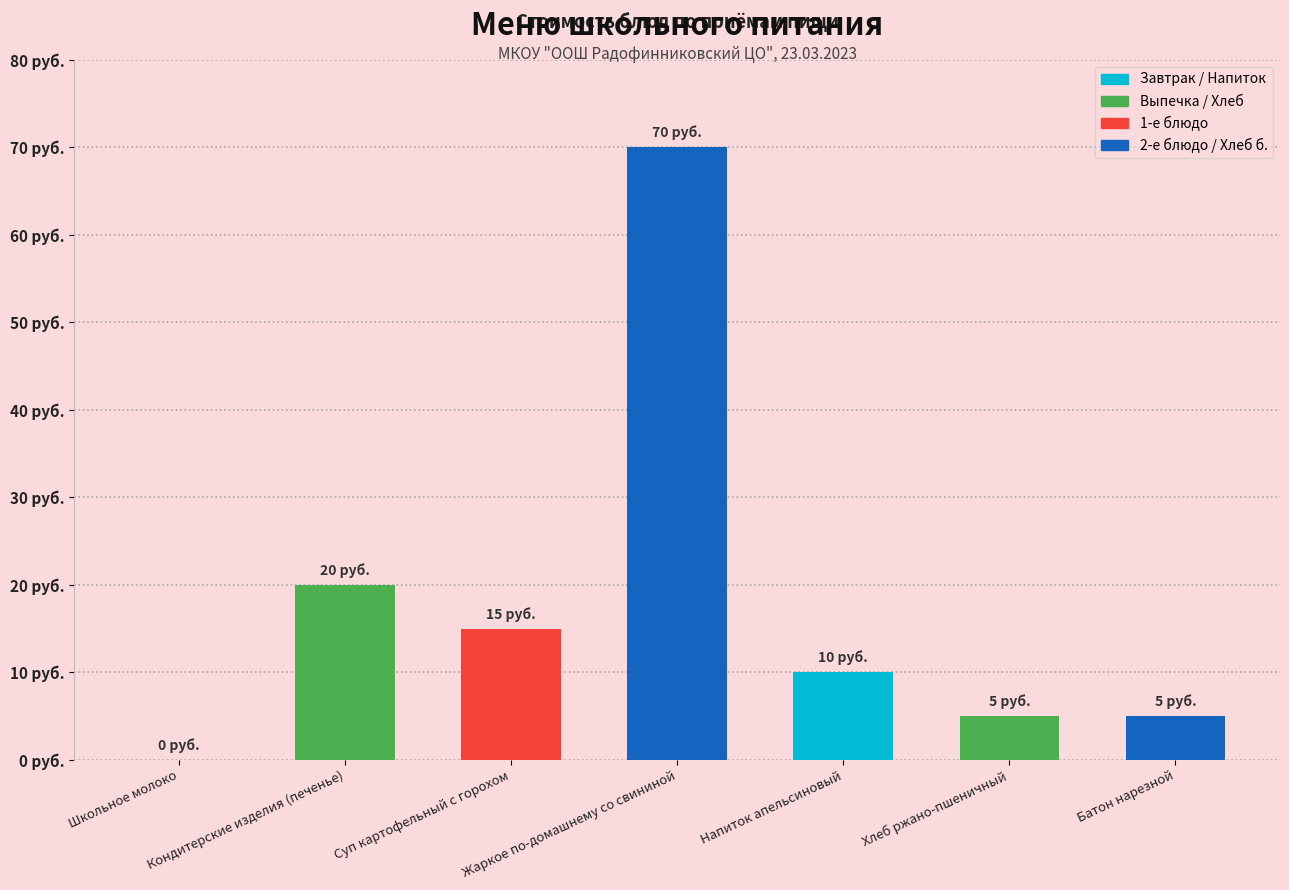

What is the label of the 2nd bar from the left?

Кондитерские изделия (печенье)